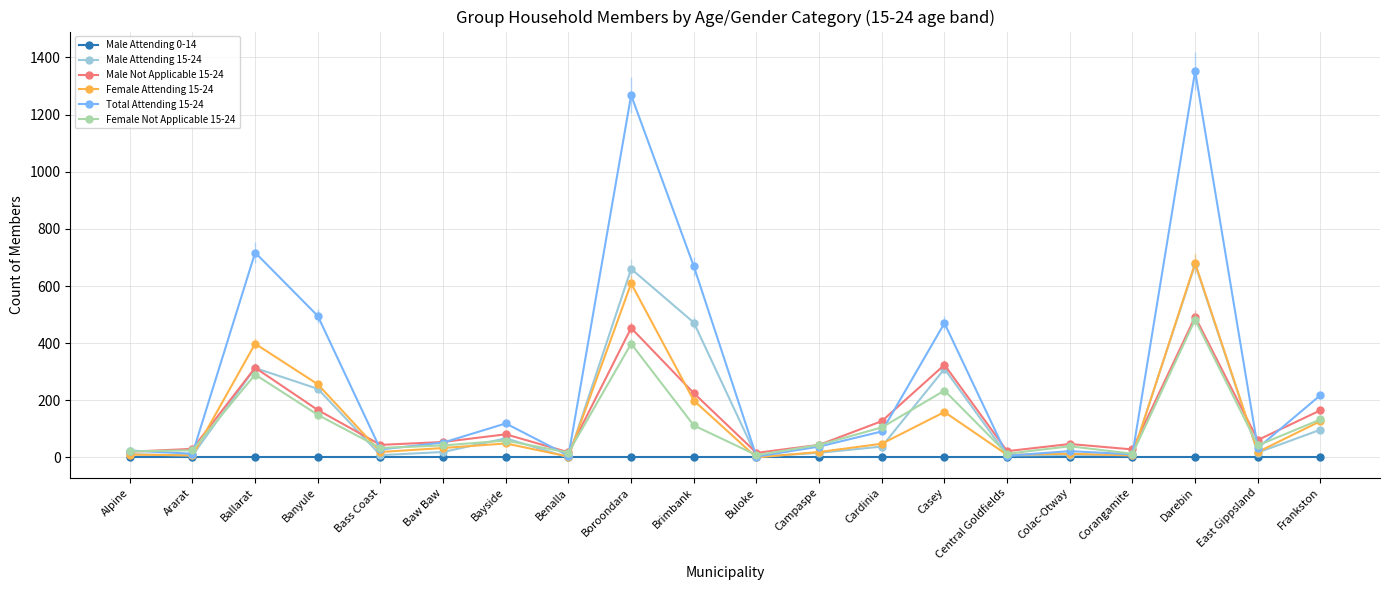

What are all the series names shown in the legend?

Male Attending 0-14, Male Attending 15-24, Male Not Applicable 15-24, Female Attending 15-24, Total Attending 15-24, Female Not Applicable 15-24